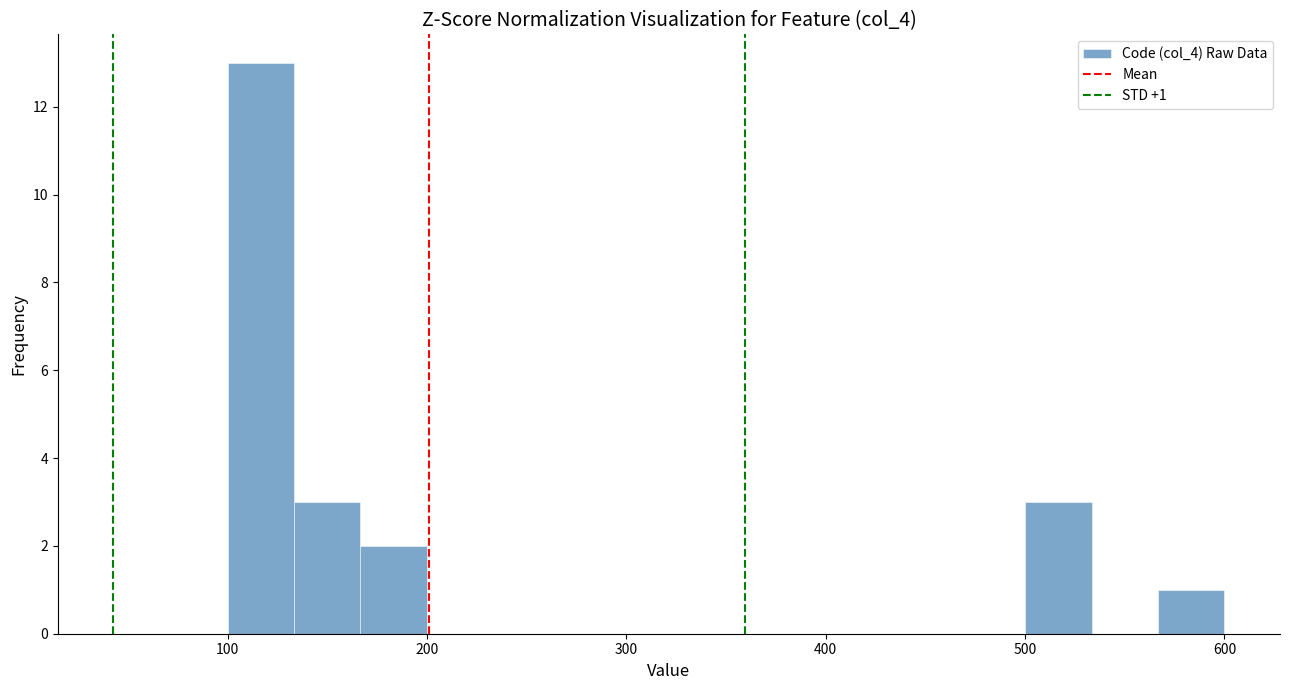

Around what value on the x-axis is the tallest bar? Give the approximate position of its centre, as read against the axis.

120